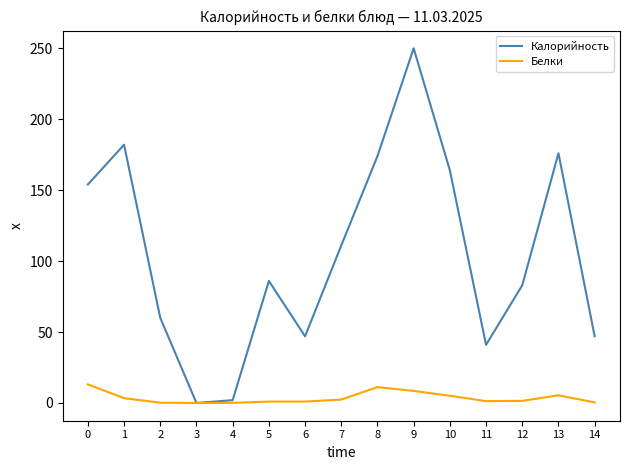

The value of Калорийность at 1 is 294.9. True or false?

False